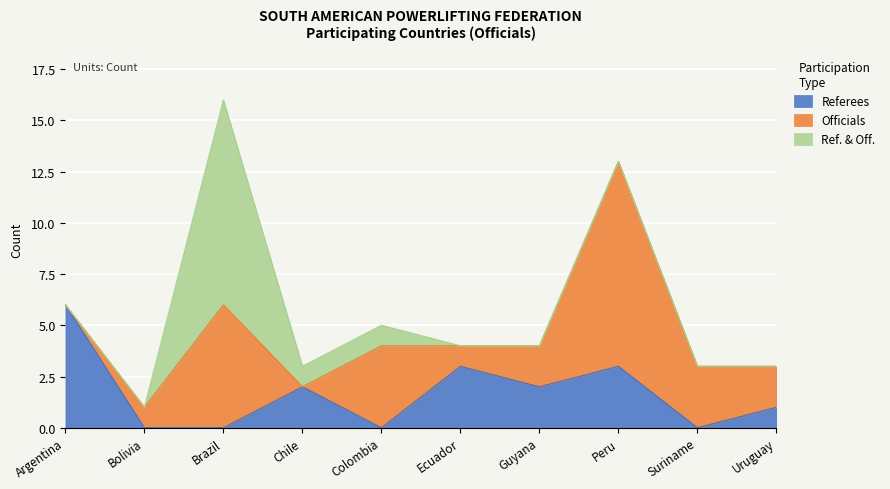

Which series changed the most between Argentina and Brazil?

Ref. & Off.